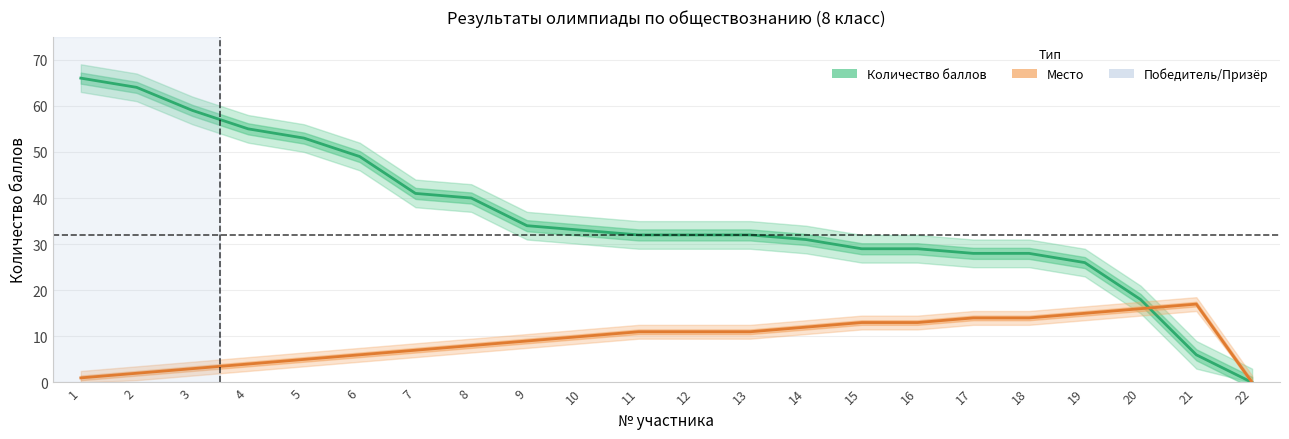

After their last crossing, which series has the higher values: Количество баллов or Место?

Место